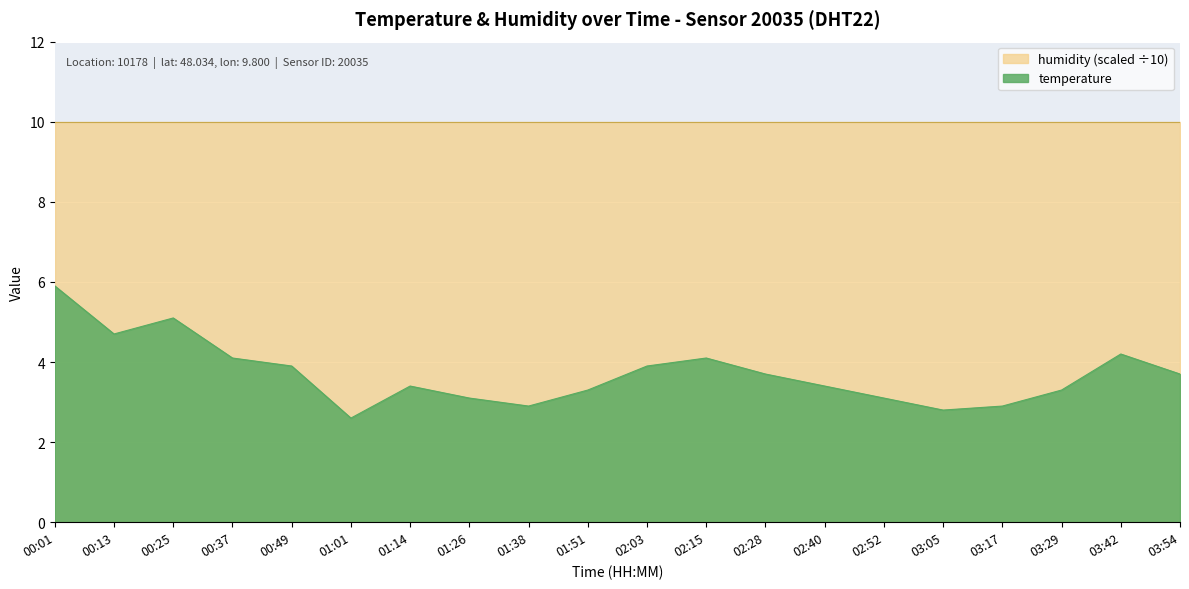

Where does the data first go above 3?

00:01